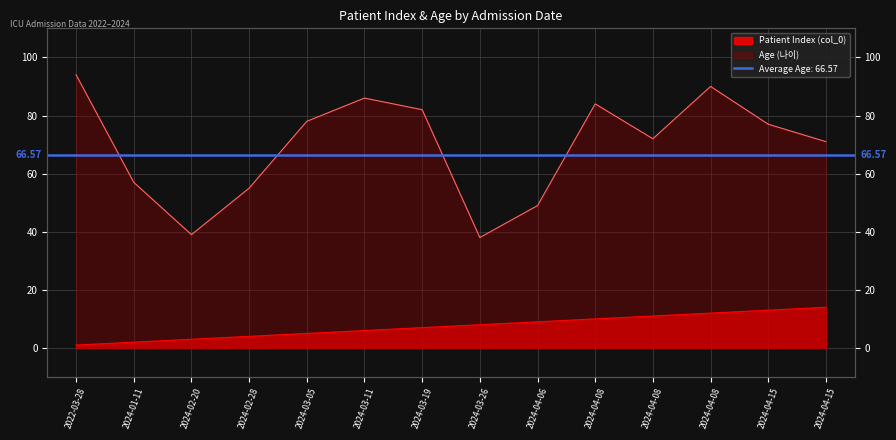

Reading left to right, list all the values displayed in this chart.

Patient Index (col_0): 1	2	3	4	5	6	7	8	9	10	11	12	13	14
Age (나이): 94	57	39	55	78	86	82	38	49	84	72	90	77	71